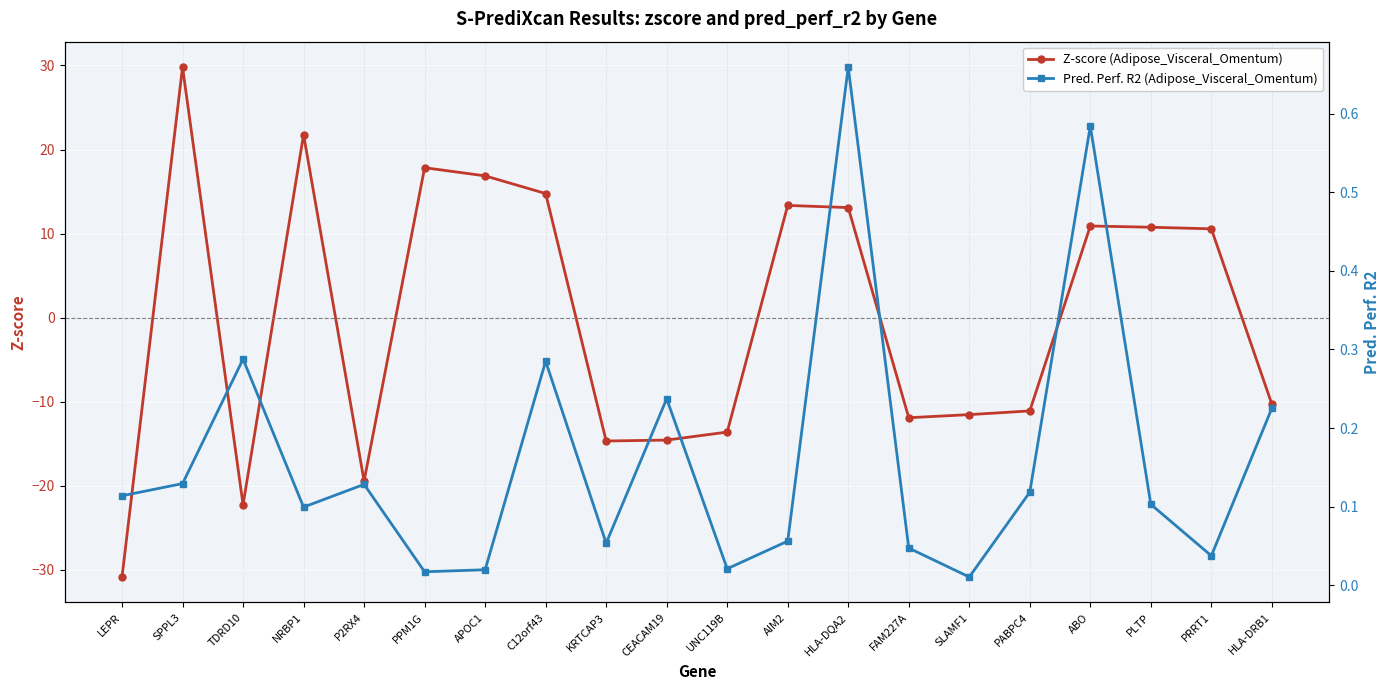

Which category has the lowest value across all series?

LEPR